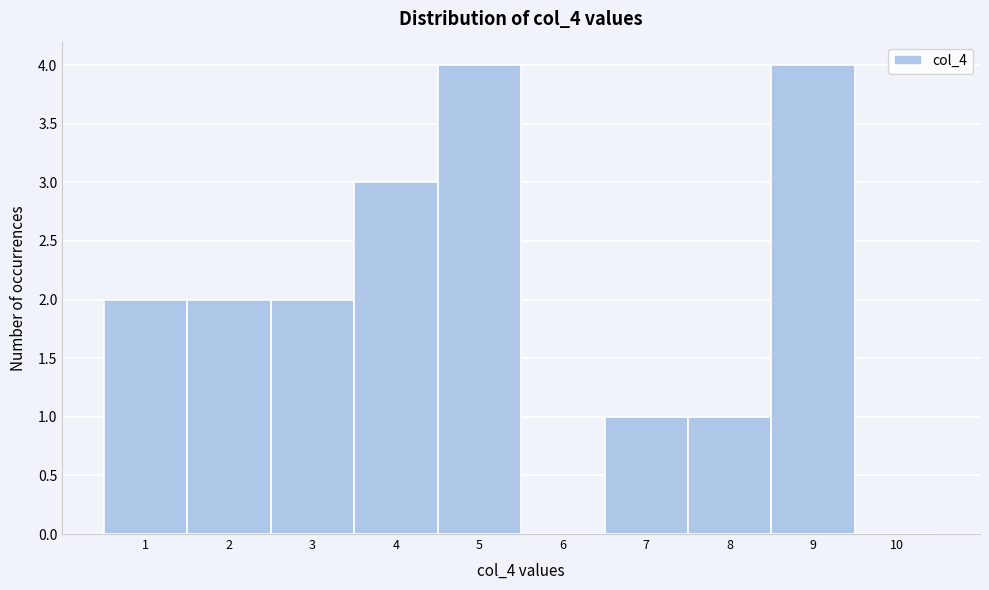

Reading left to right, transcribe this chart: for each bar, give the range it covers on the x-axis and its height. The values are not printed on the chart, so give them approximately, as read against the axis.

0.5 to 1.5: 2
1.5 to 2.5: 2
2.5 to 3.5: 2
3.5 to 4.5: 3
4.5 to 5.5: 4
5.5 to 6.5: 0
6.5 to 7.5: 1
7.5 to 8.5: 1
8.5 to 9.5: 4
9.5 to 10.5: 0